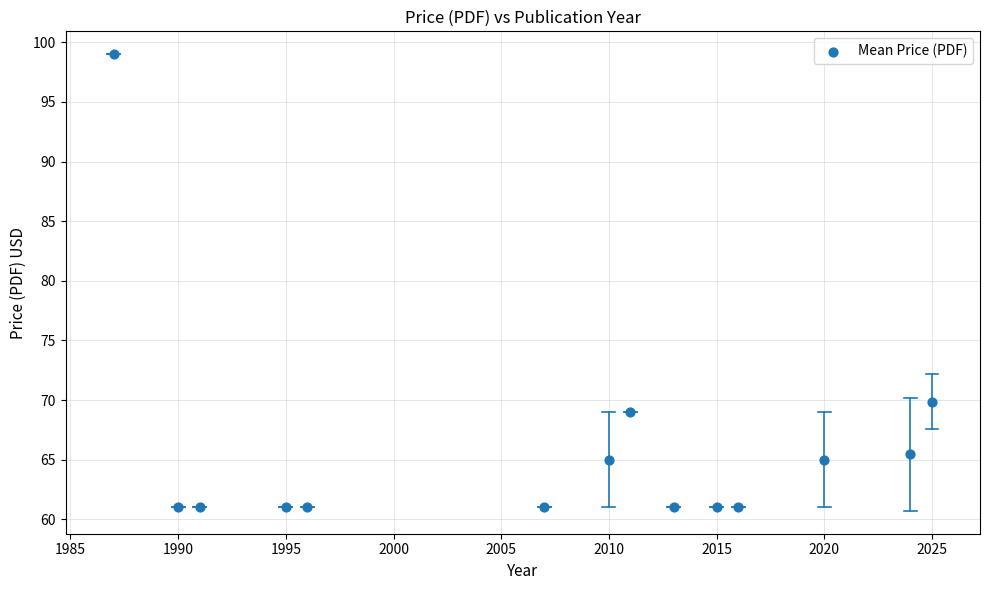

What Y value in the scatter plot is closest to 80?

69.9